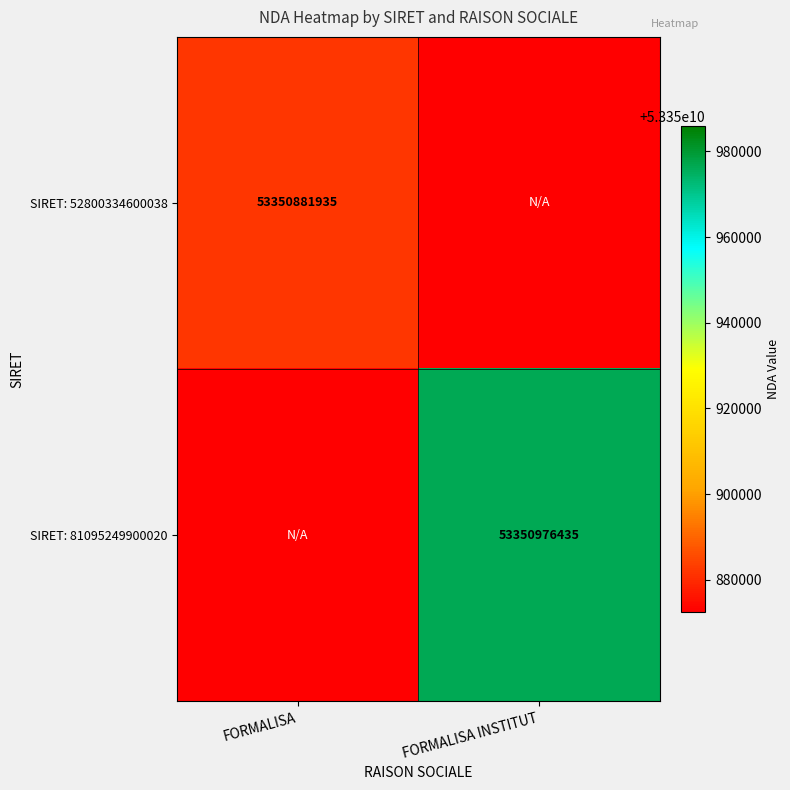

The value of SIRET: 81095249900020 at FORMALISA INSTITUT is 72321408215. True or false?

False